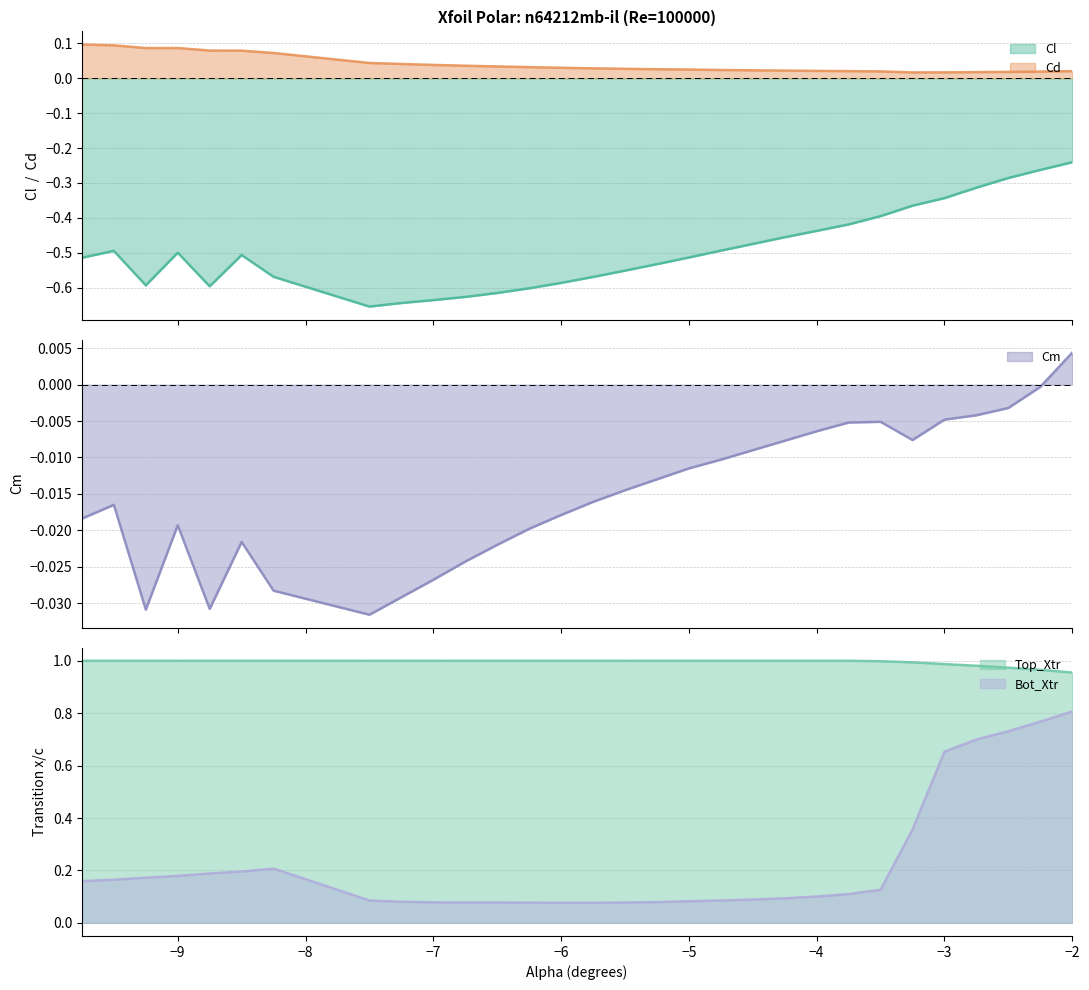

How many lines are shown in the chart?

5